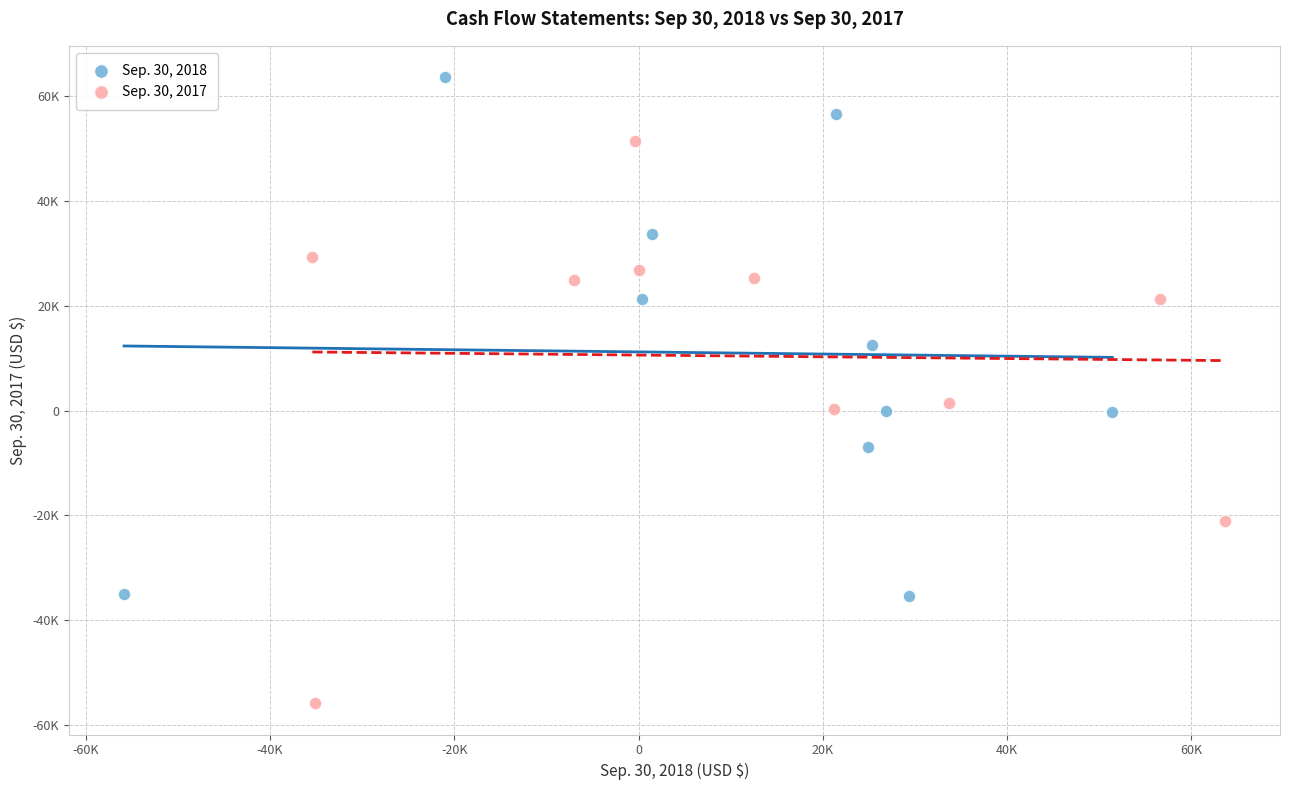

What are all the series names shown in the legend?

Sep. 30, 2018, Sep. 30, 2017